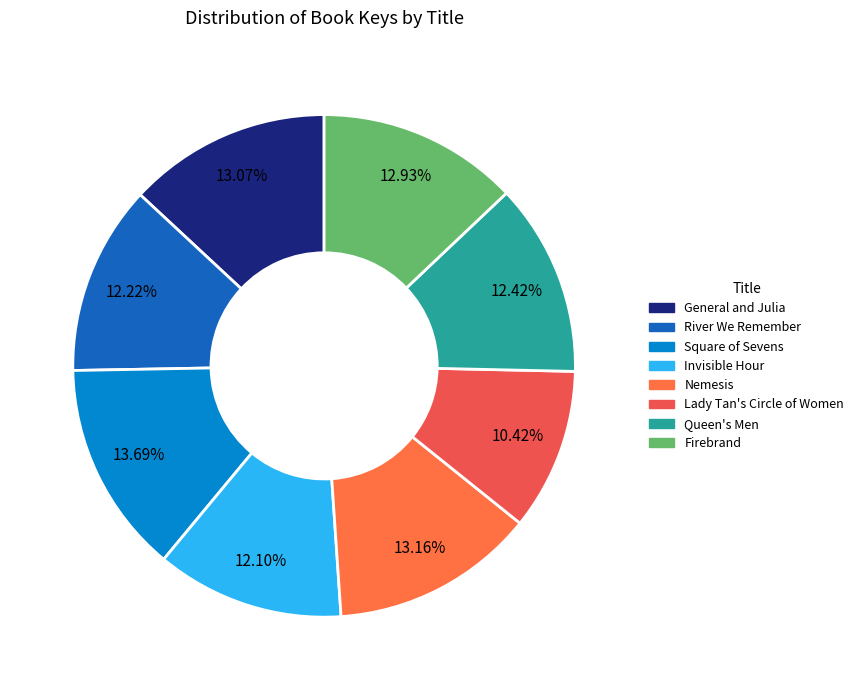

Does Firebrand represent more than half of the total?

No